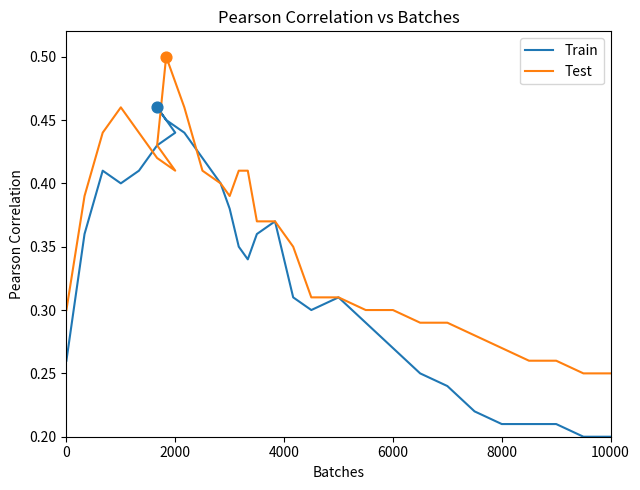

Which series has the largest total across all categories?

Test